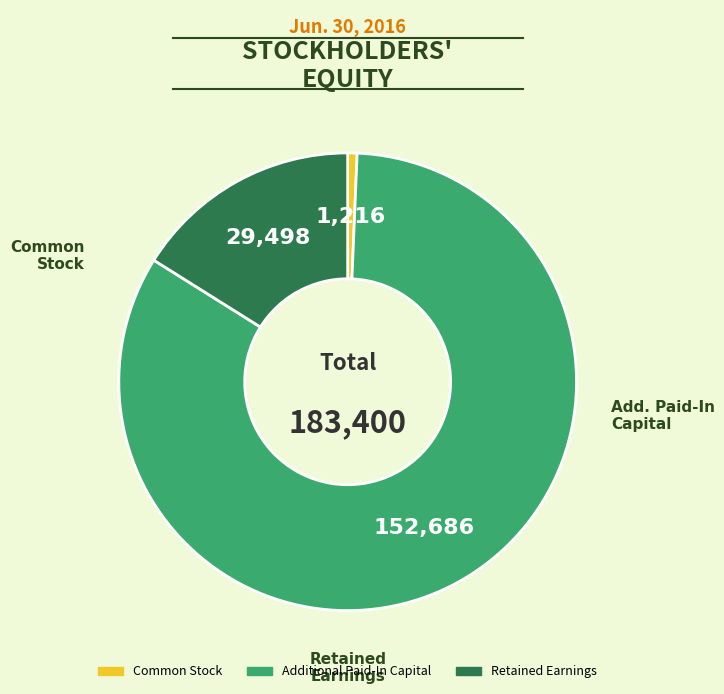

What is the ratio of the value at Additional Paid-In Capital to the value at Retained Earnings?

5.2